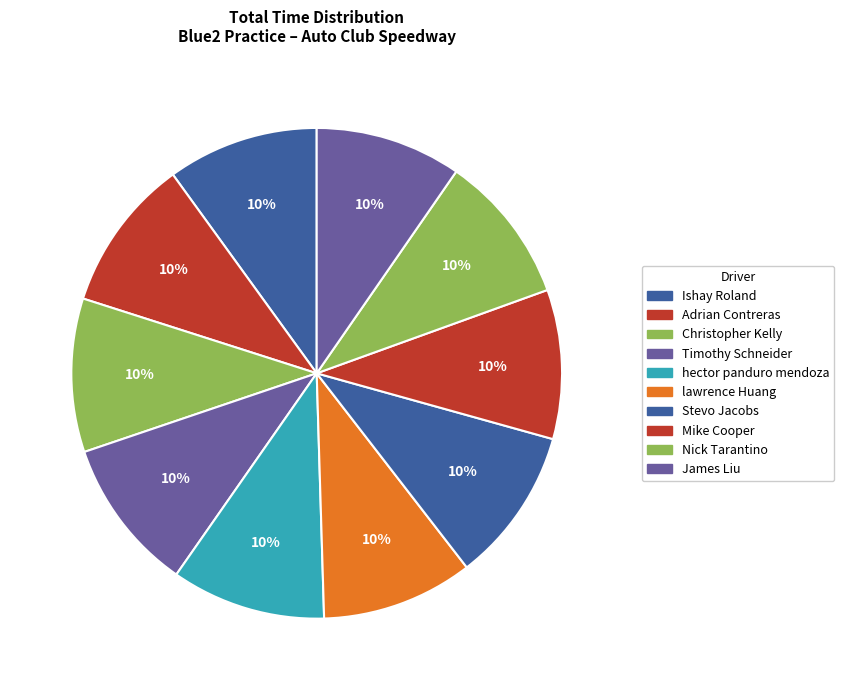

Approximately how many times larger is the value at Timothy Schneider compared to Ishay Roland?

1.0